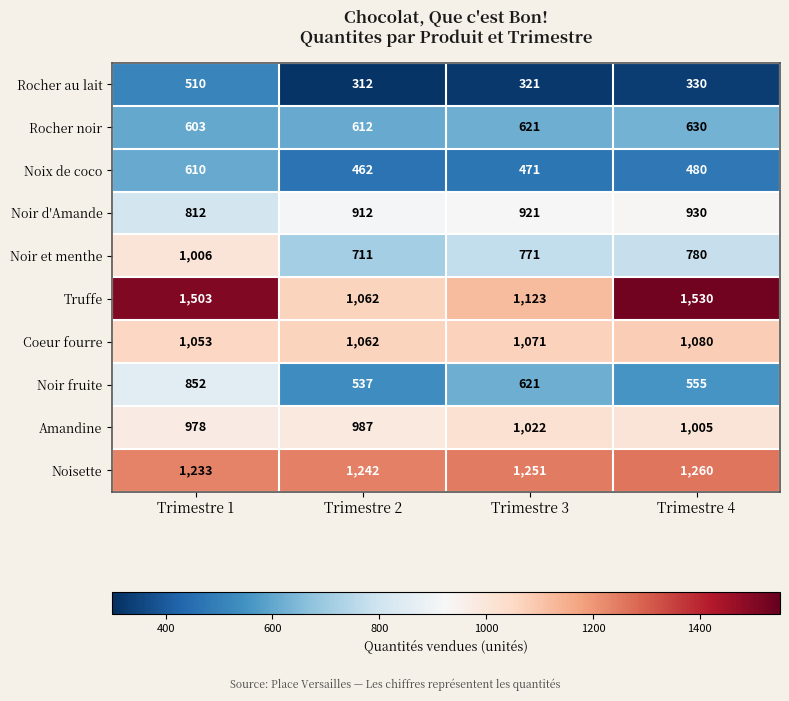

Which category has the lowest value in the Rocher noir series?

Trimestre 1